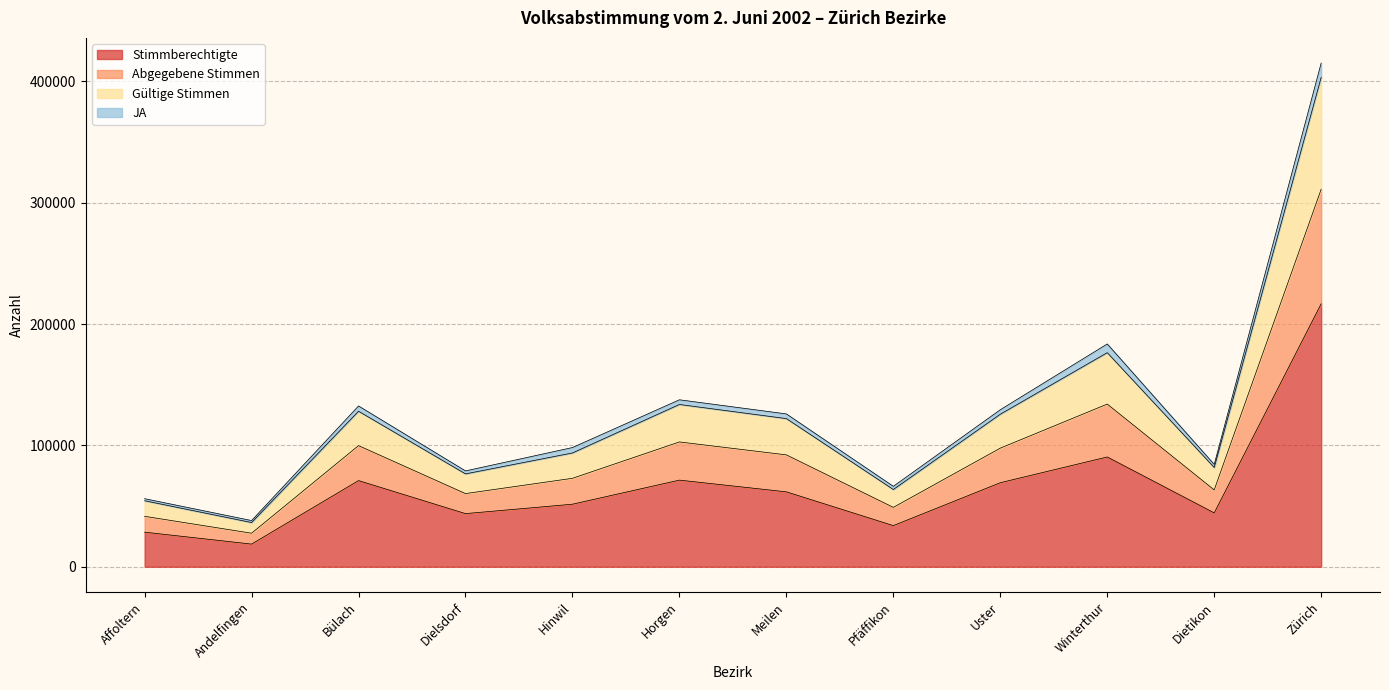

True or false: Stimmberechtigte has a value of 64729 at Dietikon.

False